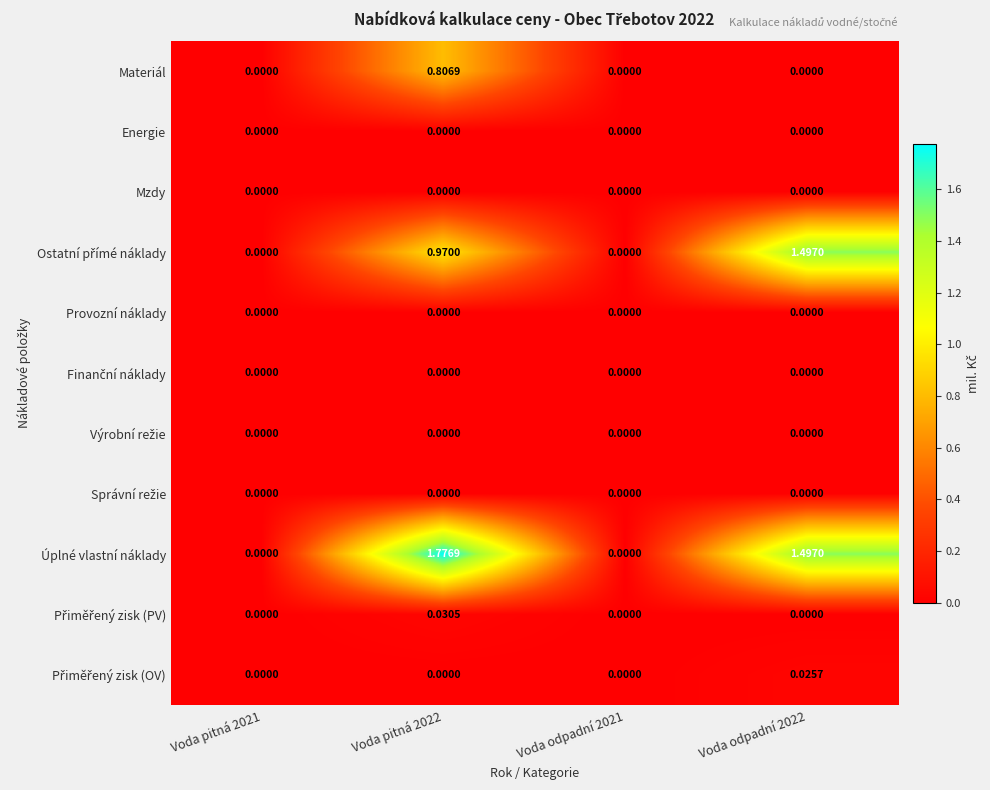

Which series has the widest spread of values?

Úplné vlastní náklady